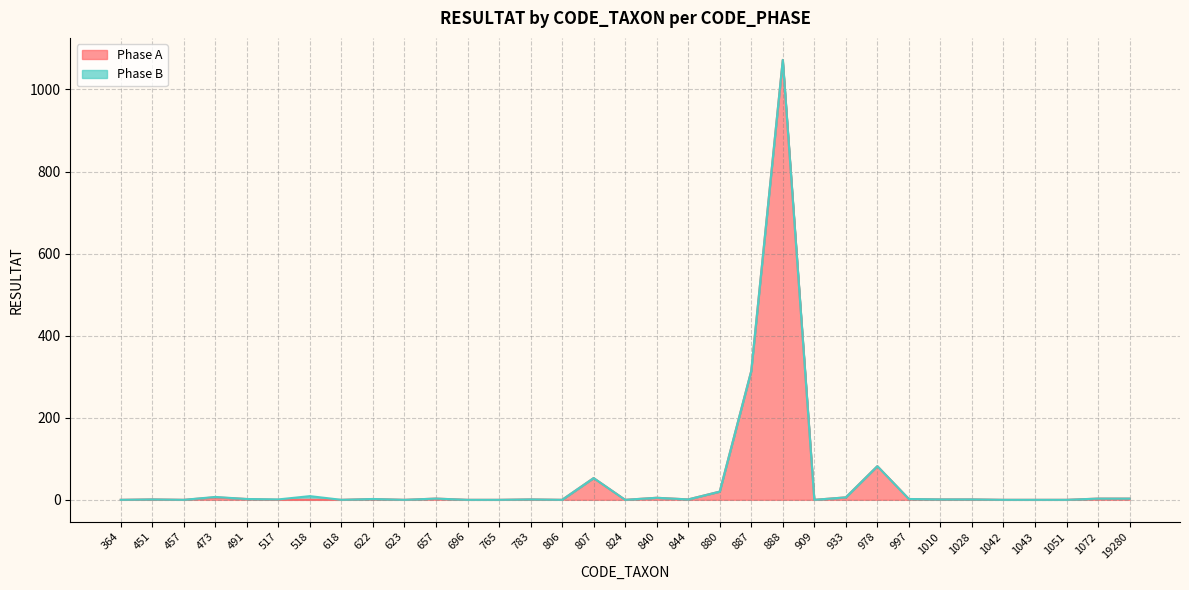

The value at 657 is 3. True or false?

True